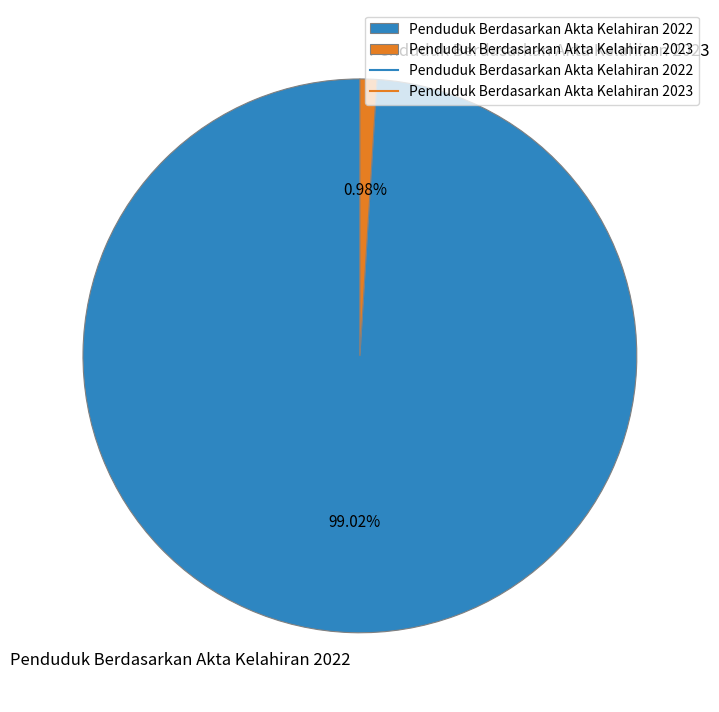

Which category has the biggest portion of the pie?

Penduduk Berdasarkan Akta Kelahiran 2022